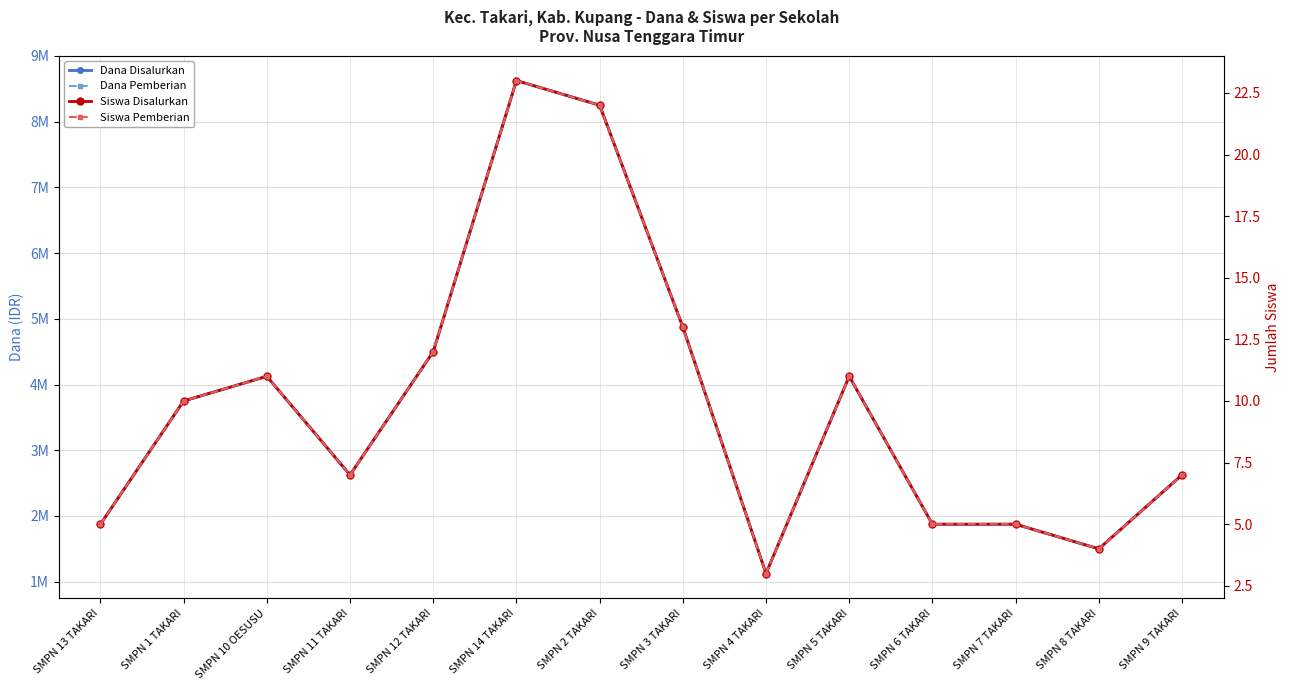

What is the difference between the highest and lowest values at SMPN 5 TAKARI?

4124989